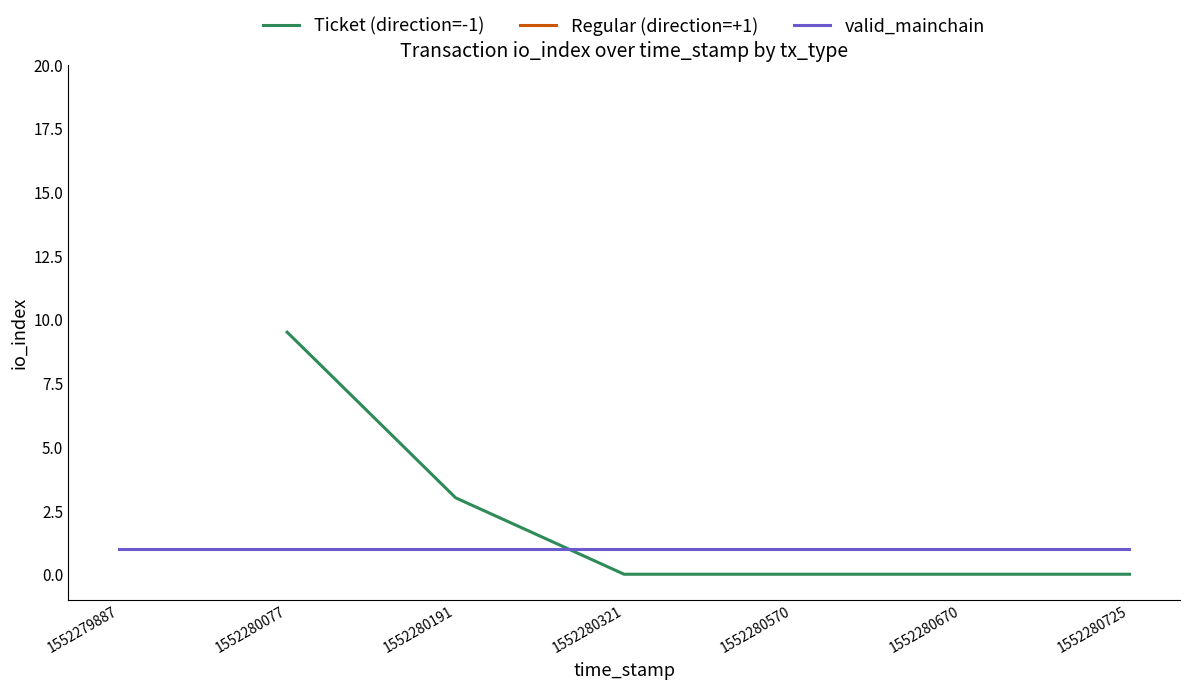

True or false: Regular (direction=+1) and valid_mainchain intersect in this chart.

False